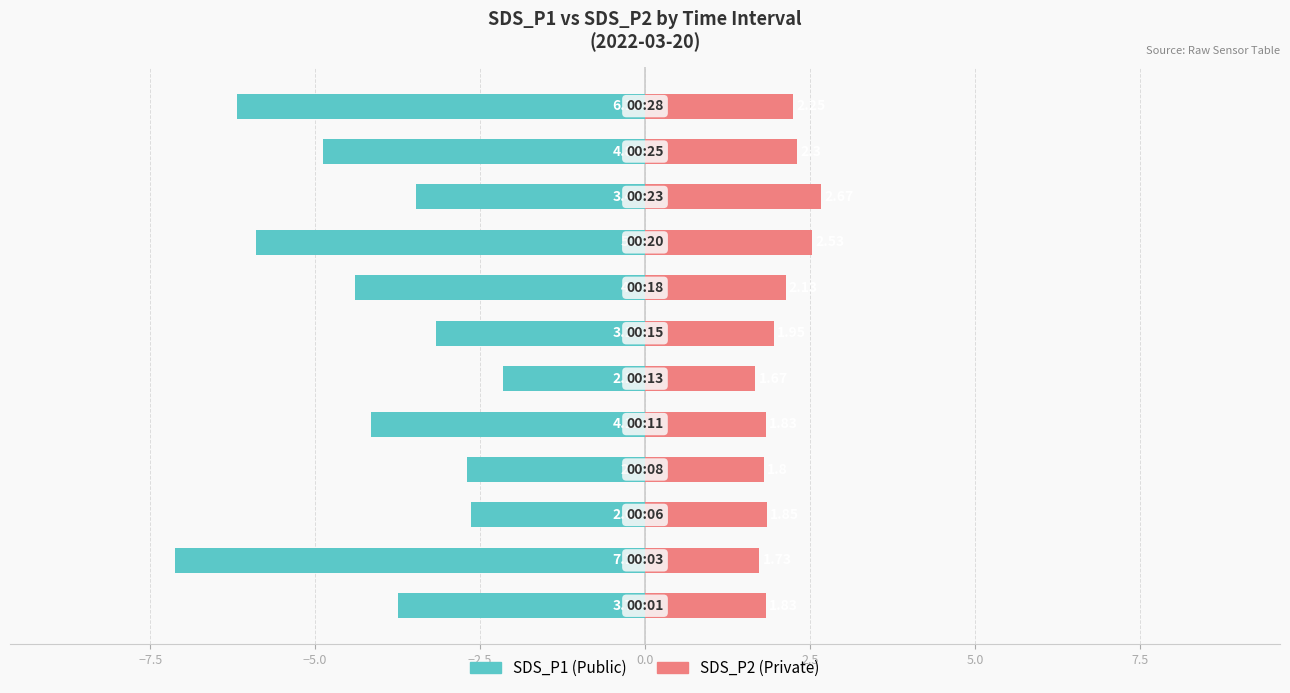

How many data points does each series have?

12